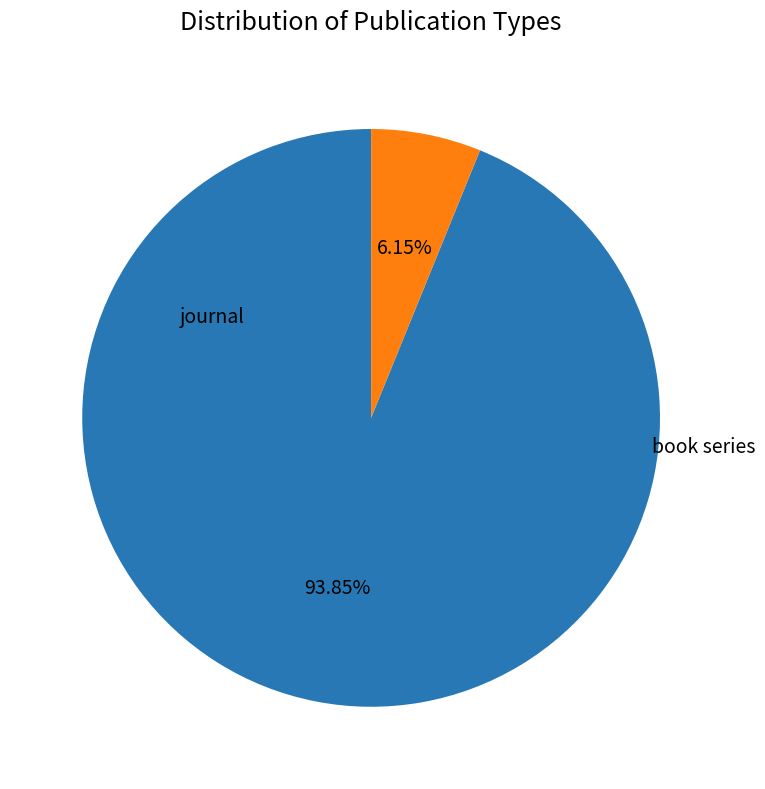

Rank the categories by value from highest to lowest.

journal, book series